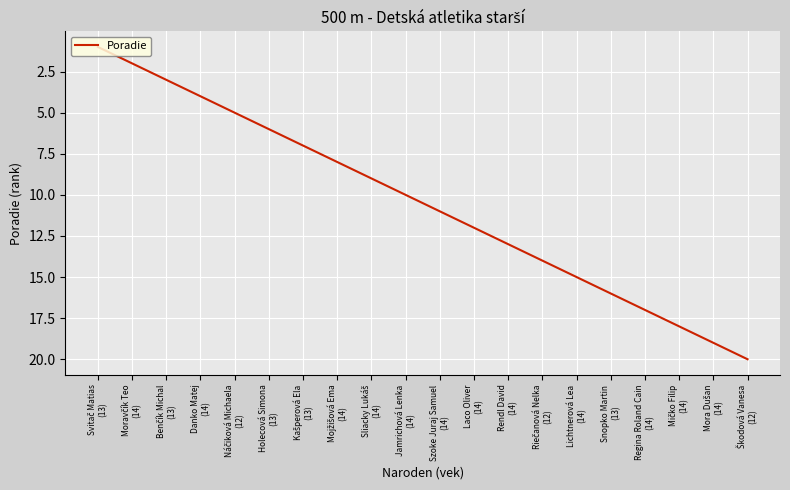

What is the maximum value shown in the chart?

20